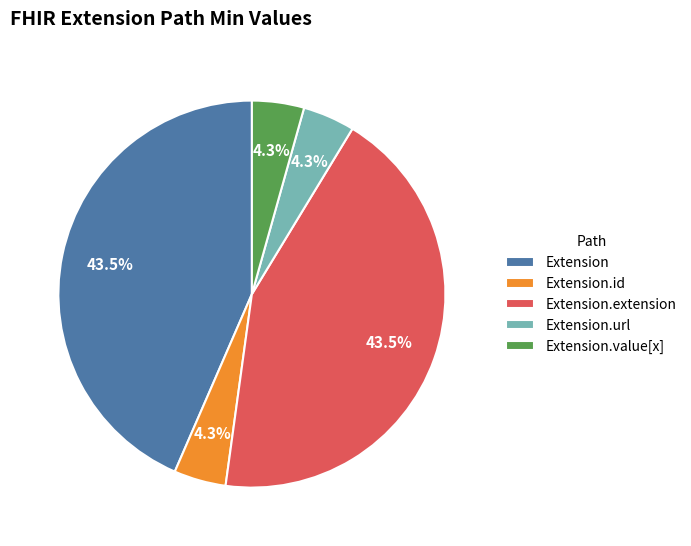

Is there any slice that represents more than half of the pie?

No